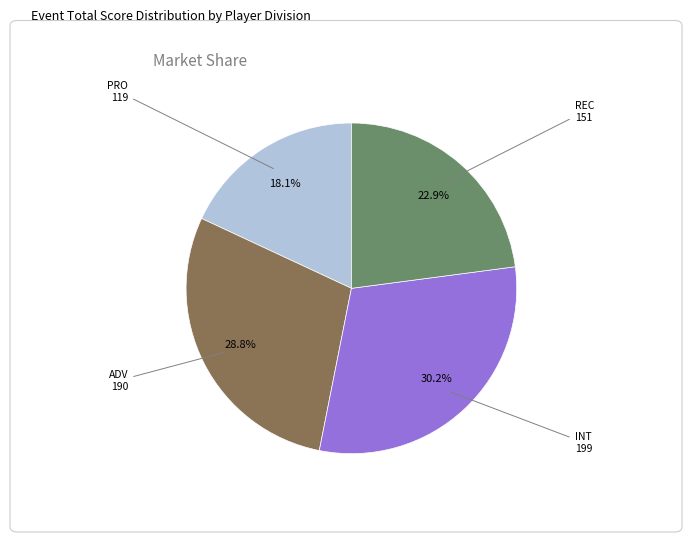

Does any single category account for the majority?

No